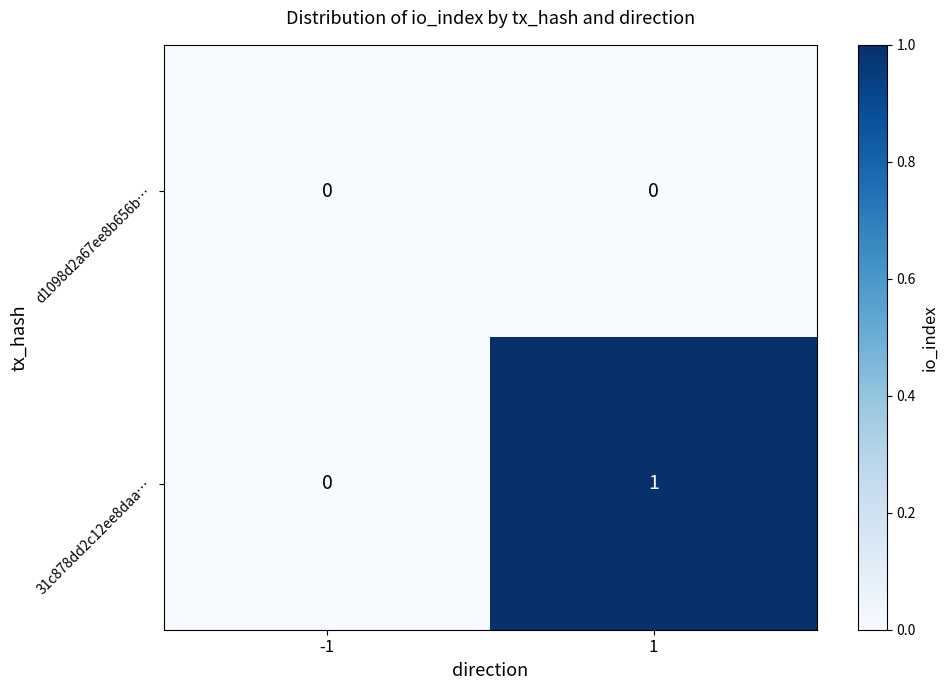

Which series has the widest spread of values?

31c878dd2c12ee8daa…